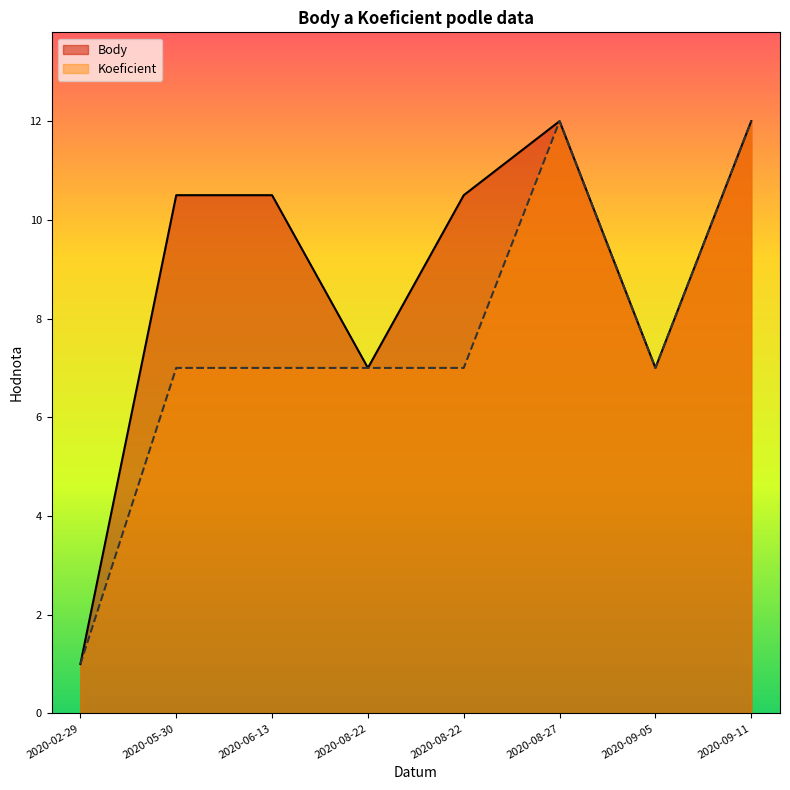

The Body series shows 10.5 at 2020-08-22. True or false?

True